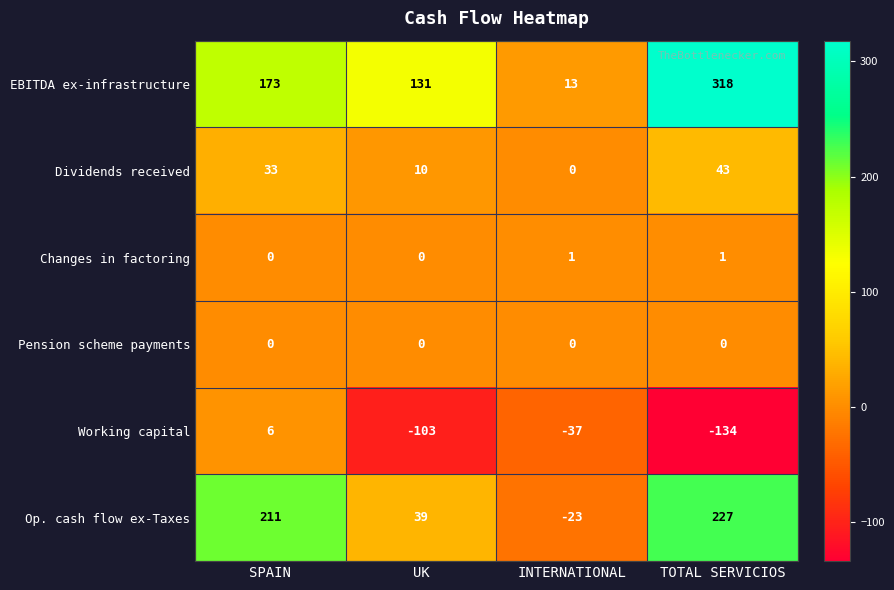

Which label corresponds to the smallest value in the chart?

TOTAL SERVICIOS